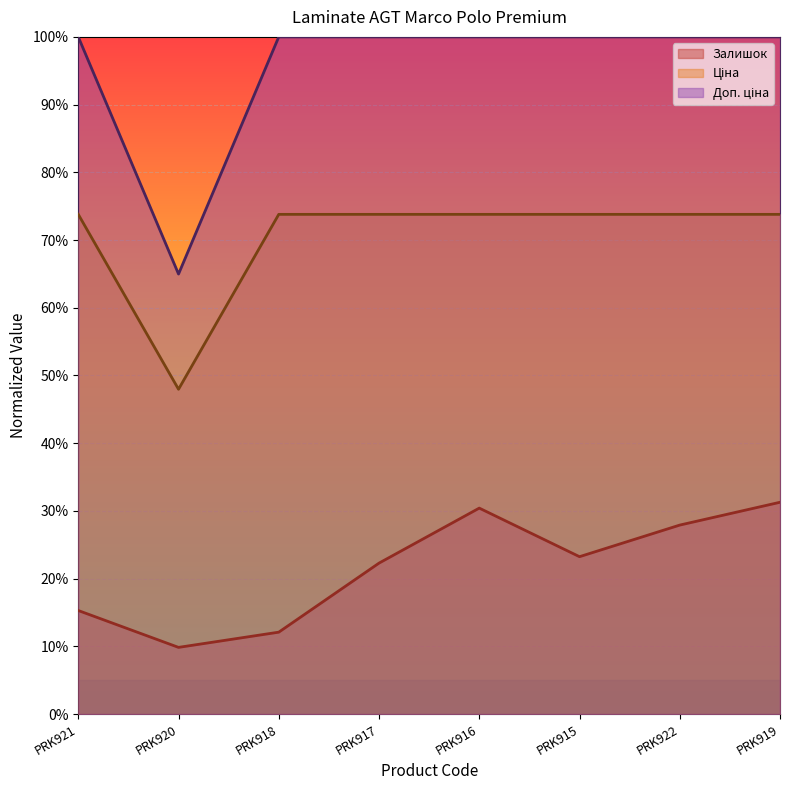

Count the number of categories in the chart.

8